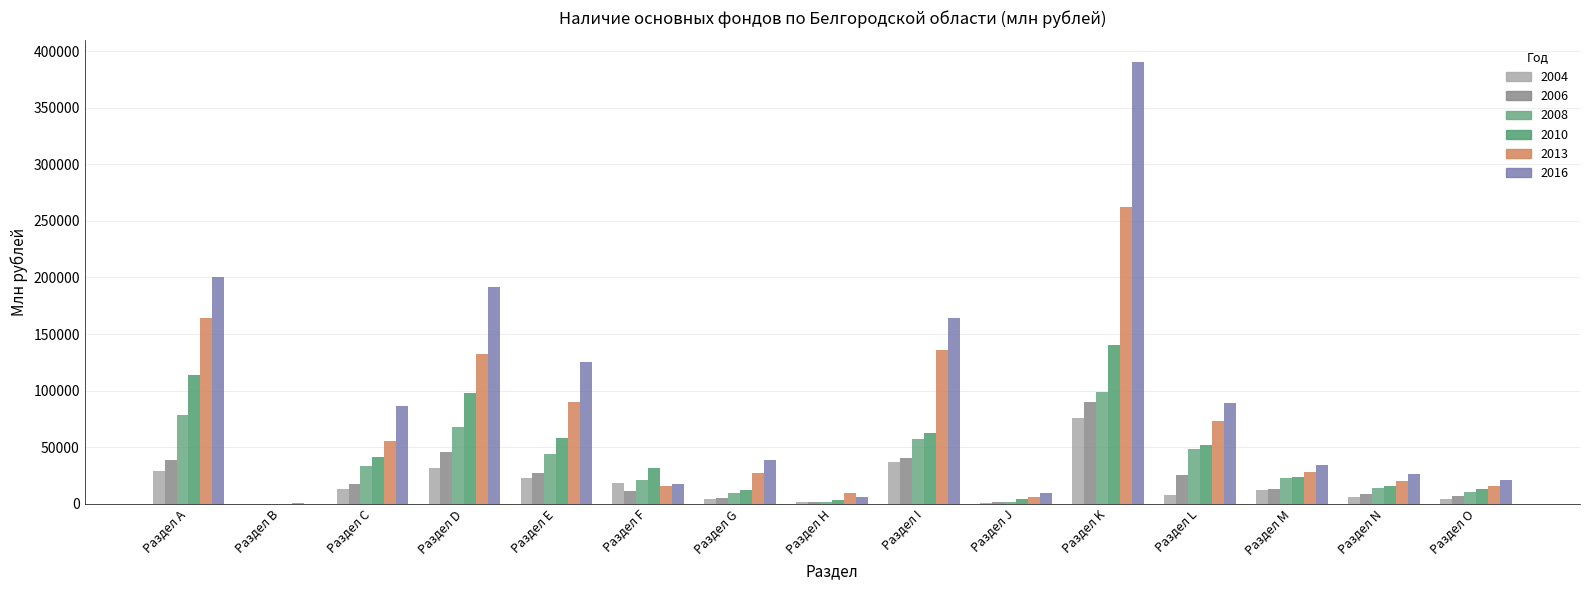

Reading left to right, list all the values displayed in this chart.

2004: 28756	31	13510	31864	22521	18658	3948	1313	36494	943	76037	7678	11775	6437	4253
2006: 39135	128	17346	45367	27353	10866	5374	1359	40195	1234	89869	25440	13248	8686	6576
2008: 78180	160	33027	68147	44081	20604	9147	1787	57093	1575	98364	48000	22617	13709	10533
2010: 113757	199	41584	97503	58479	31988	12402	2999	62167	4586	140683	51760	23917	16064	13475
2013: 164053	528	55129	132148	90050	15889	27344	9557	135785	5923	262177	72744	28356	20461	15390
2016: 200363	202	86776	191213	124971	17171	39117	6302	164164	9622	389996	89501	34560	26006	20873